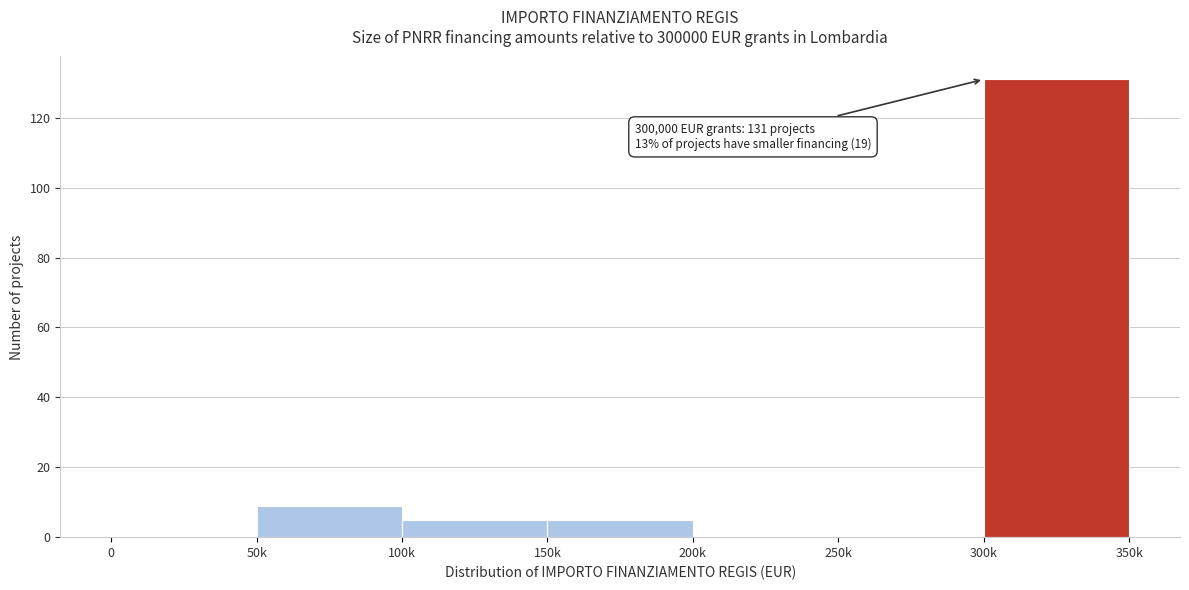

Reading left to right, transcribe all the data shown in this chart.

0=0	50k=9	100k=5	150k=5	200k=0	250k=0	300k=131